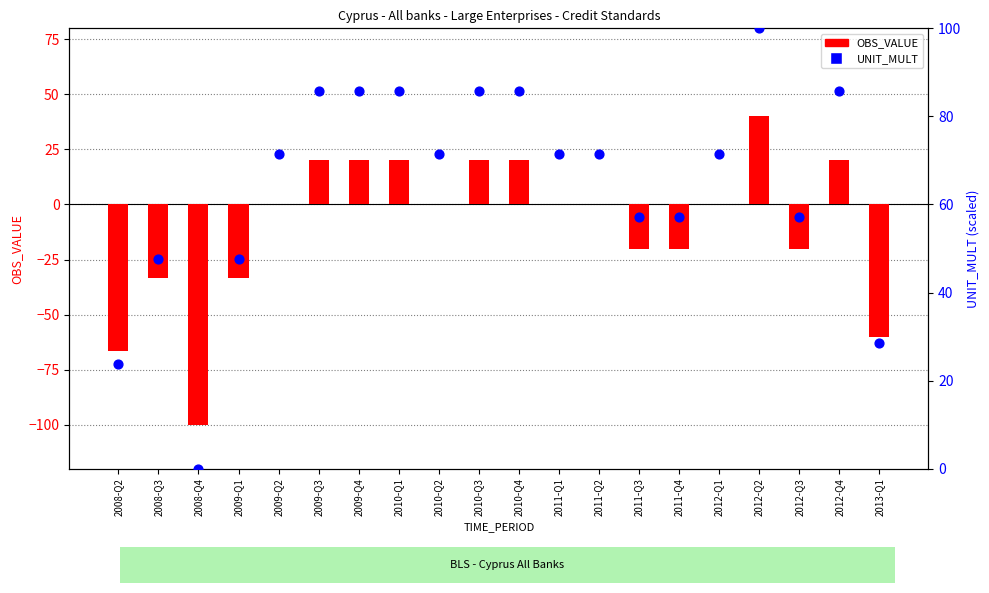

What are all the series names shown in the legend?

OBS_VALUE, UNIT_MULT